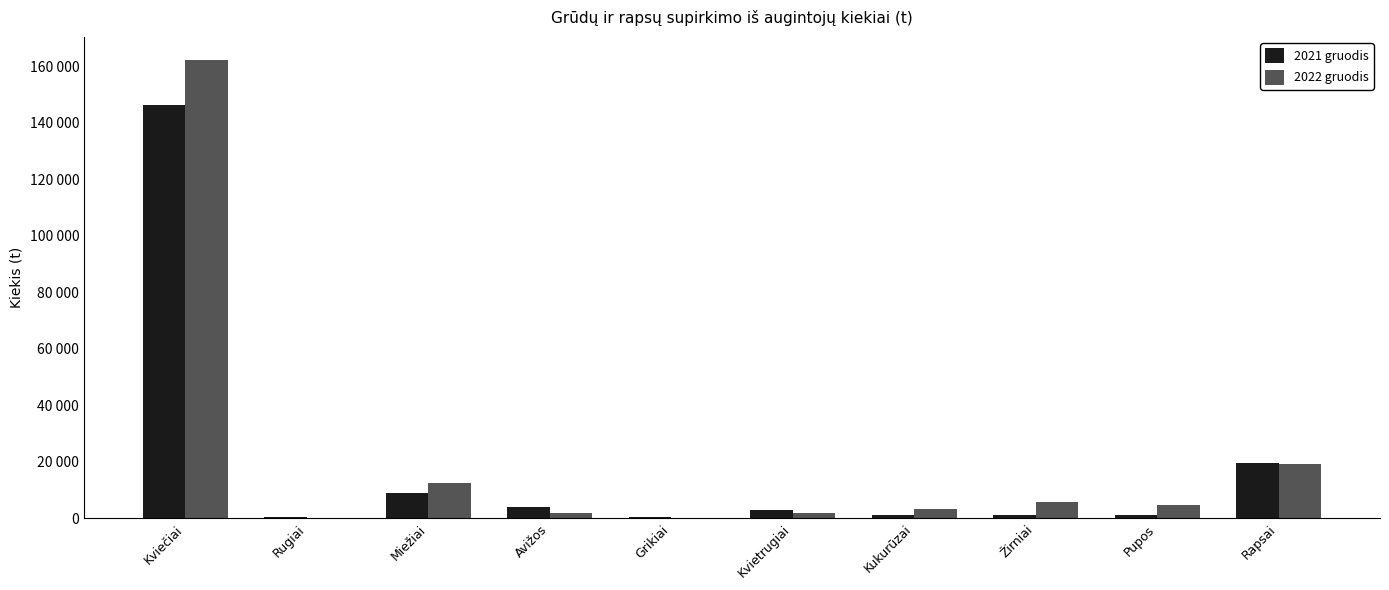

The value of 2021 gruodis at Rapsai is 5547.2. True or false?

False